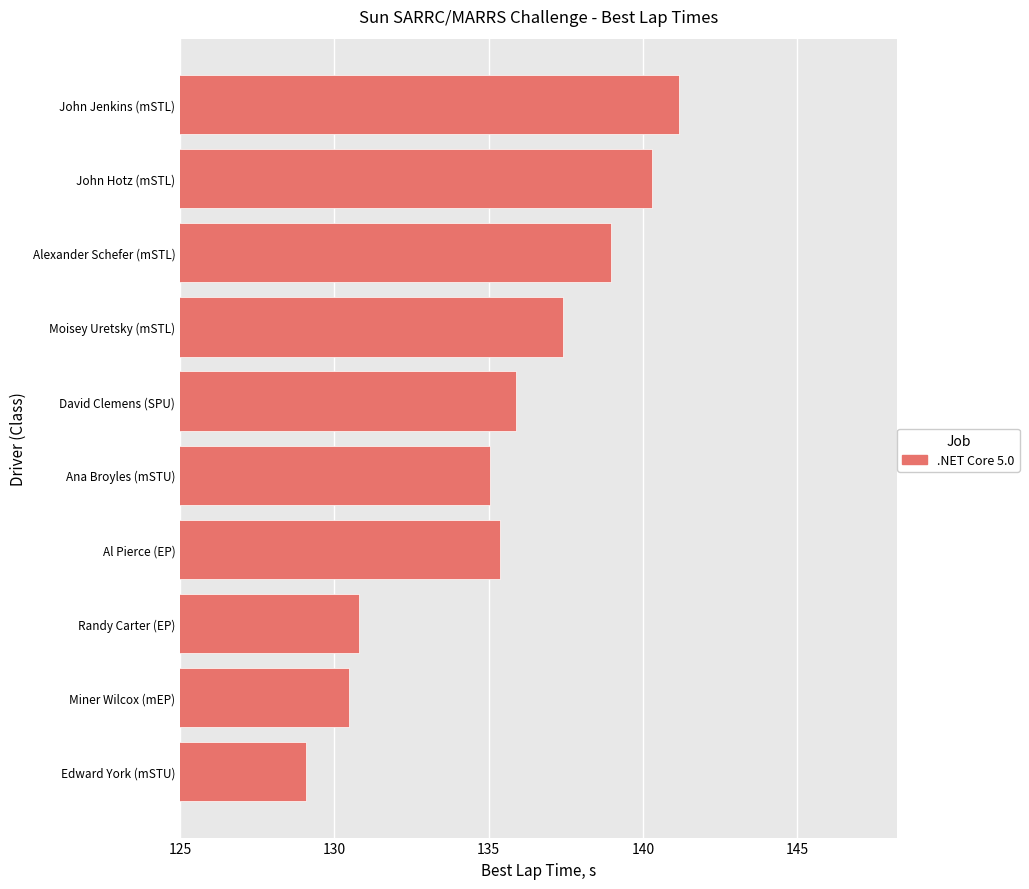

What is the sum of all values?

1354.5